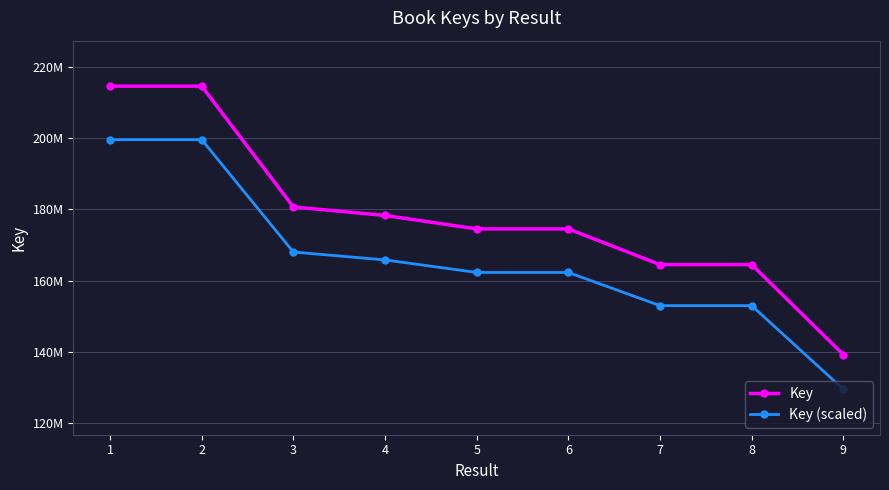

At which category is the sum across all series the highest?

2